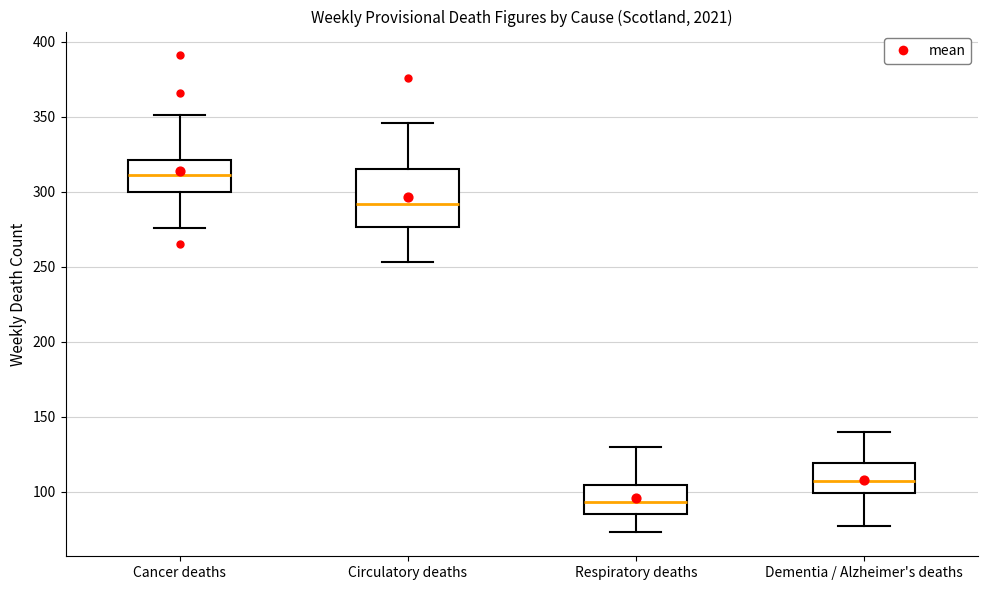

Reading left to right, read every box against the y-axis: the position of its median line, the range the box covers, and the ends of its whiskers. The values are not printed on the chart, so give them approximately, as read against the axis.

Cancer deaths: median 310, box 300 to 320, whiskers 275 to 350
Circulatory deaths: median 290, box 275 to 315, whiskers 255 to 345
Respiratory deaths: median 95, box 85 to 105, whiskers 75 to 130
Dementia / Alzheimer's deaths: median 105, box 100 to 120, whiskers 75 to 140